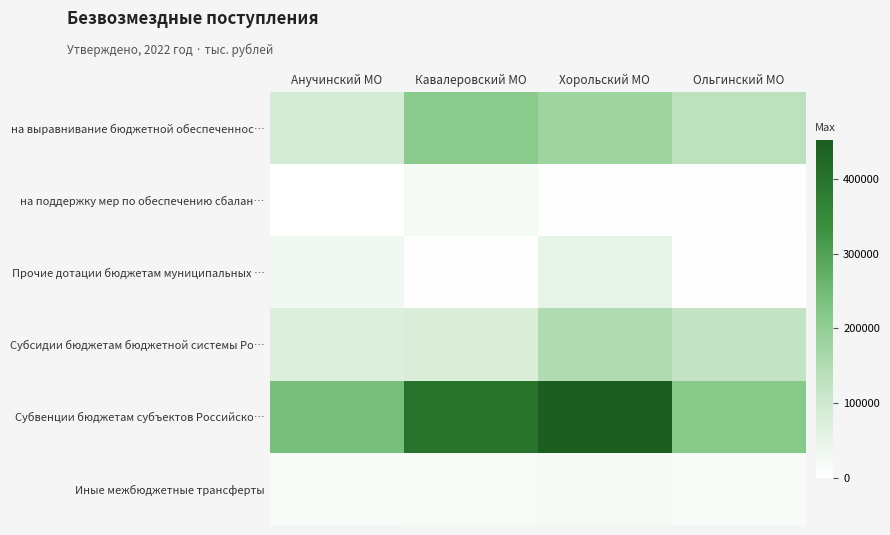

What is the difference between the highest and lowest values at Хорольский МО?

447719.0